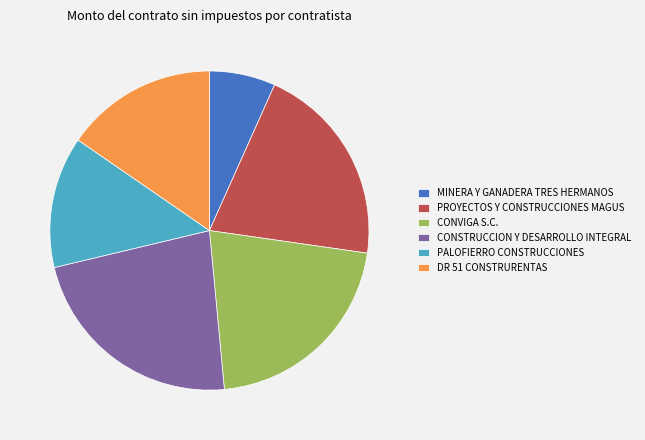

What is the smallest slice in the pie chart?

MINERA Y GANADERA TRES HERMANOS